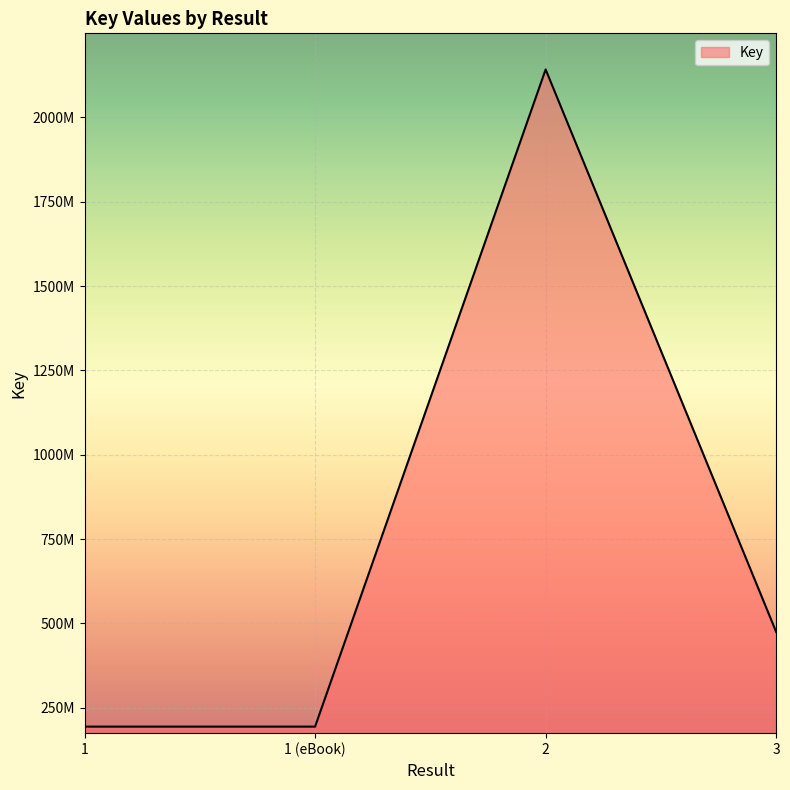

Does the chart display data point markers on the line(s)?

No